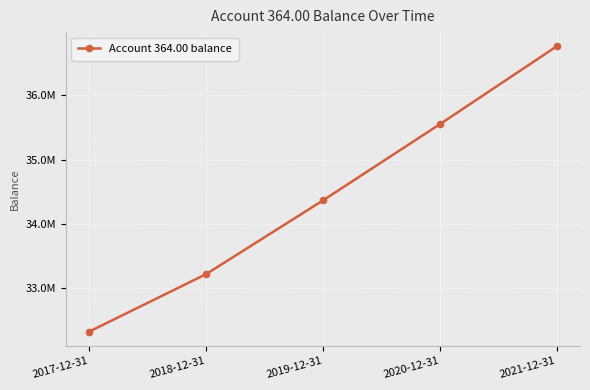

What is the average value?

34443721.6